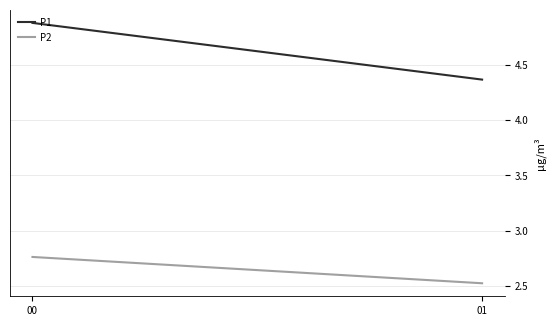

What is the average value of the P1 series?

4.6